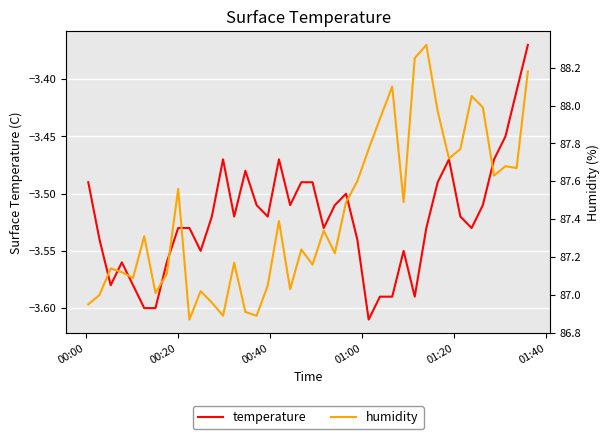

List the series in order of their peak value, highest first.

humidity, temperature